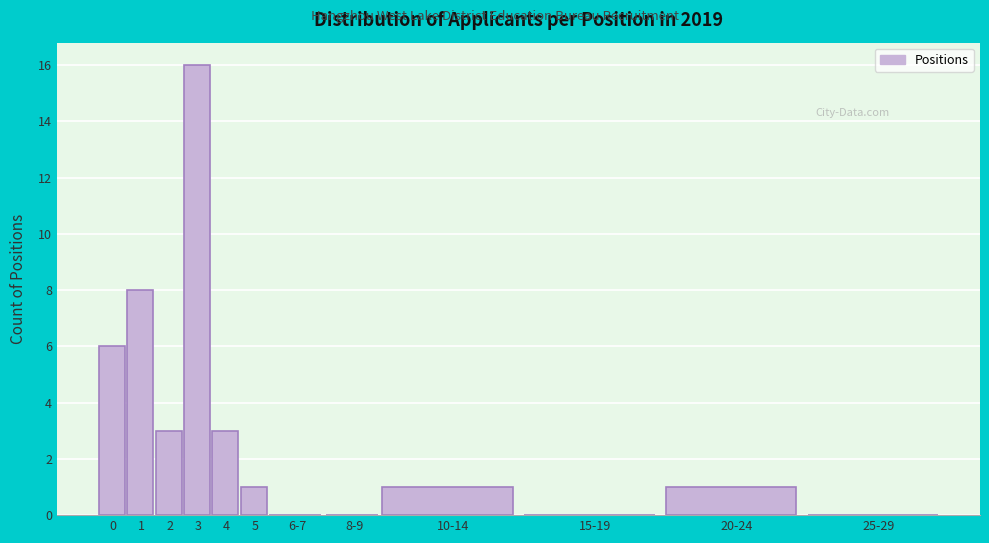

Reading left to right, what are all the values shown in this chart?

0=6	1=8	2=3	3=16	4=3	5=1	6-7=0	8-9=0	10-14=1	15-19=0	20-24=1	25-29=0